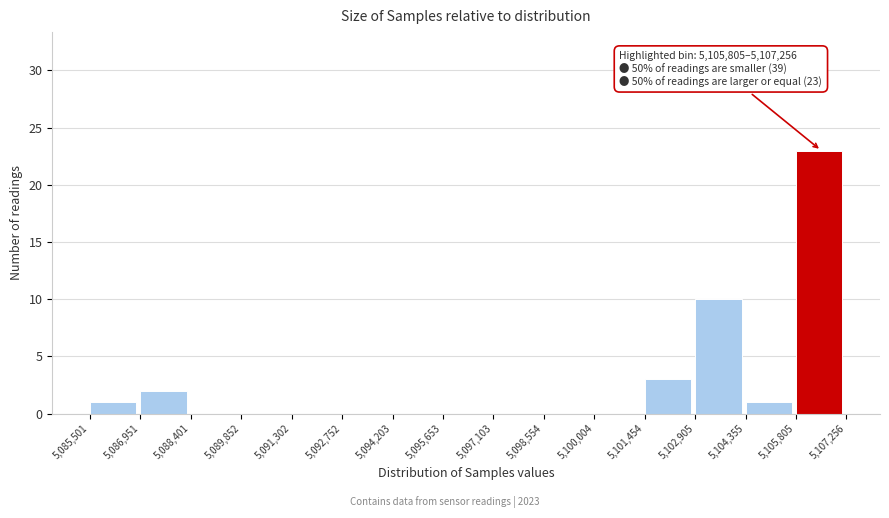

Which range on the x-axis has the tallest bar?

5,105,805 to 5,107,256